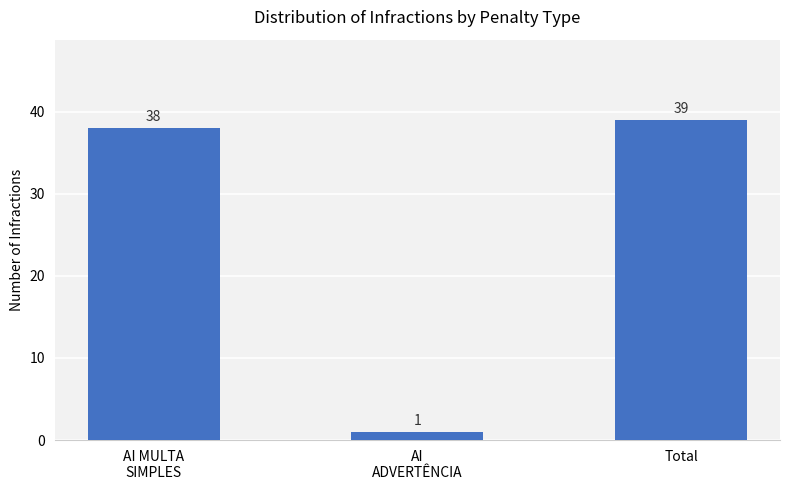

What is the maximum value shown in the chart?

39